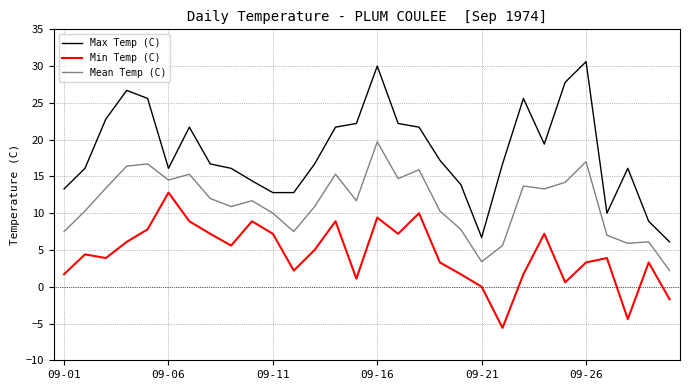

List the series in order of their overall mean, highest first.

Max Temp (C), Mean Temp (C), Min Temp (C)